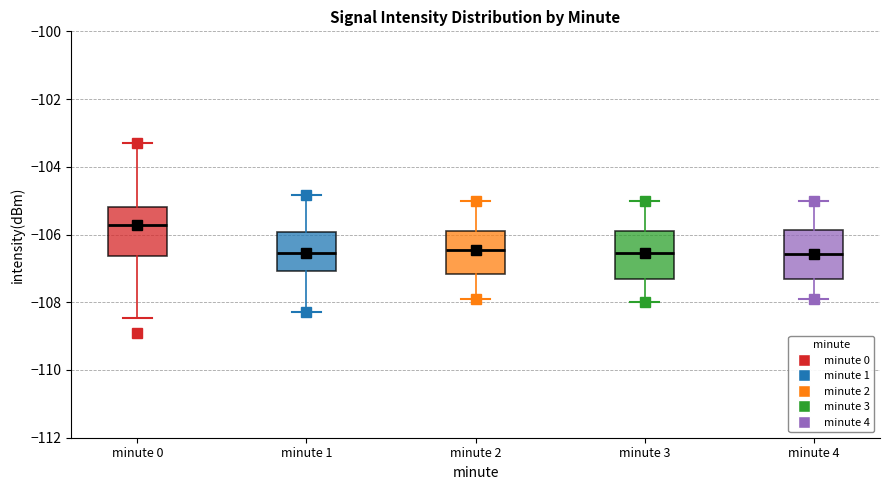

Reading left to right, transcribe this box plot: for each box, give where its median line is, the range the box spans, and where its two whiskers end, as read against the y-axis. The values are not printed on the chart, so give them approximately, as read against the axis.

minute 0: median -105.8, box -106.6 to -105.2, whiskers -108.4 to -103.2
minute 1: median -106.6, box -107.0 to -106.0, whiskers -108.2 to -104.8
minute 2: median -106.4, box -107.2 to -105.8, whiskers -108.0 to -105.0
minute 3: median -106.6, box -107.4 to -106.0, whiskers -108.0 to -105.0
minute 4: median -106.6, box -107.4 to -105.8, whiskers -107.8 to -105.0